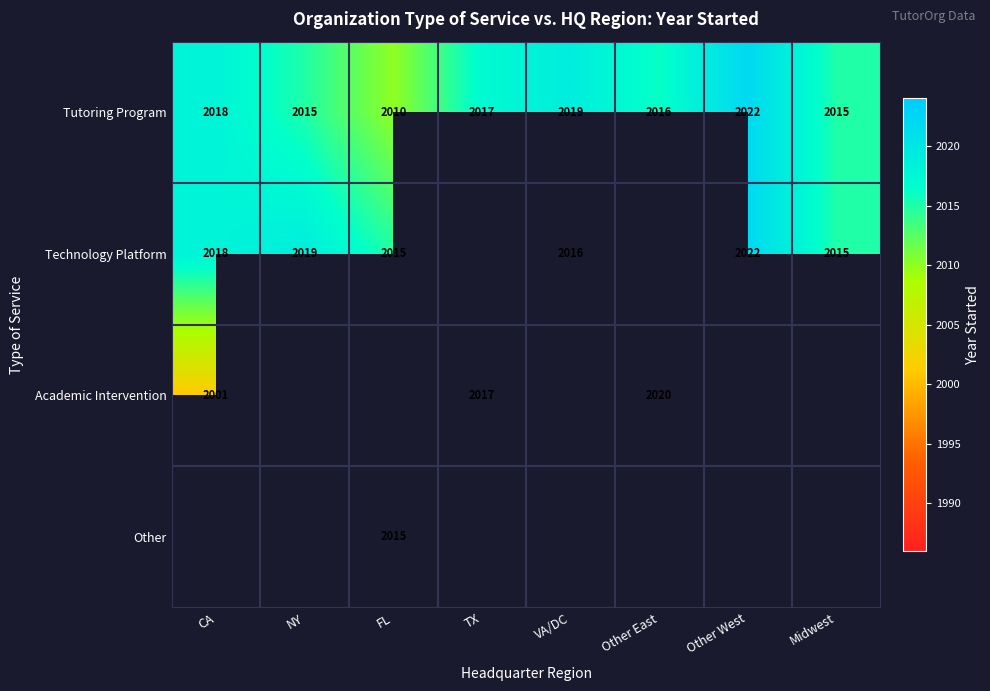

What is the greatest value displayed?

2022.0